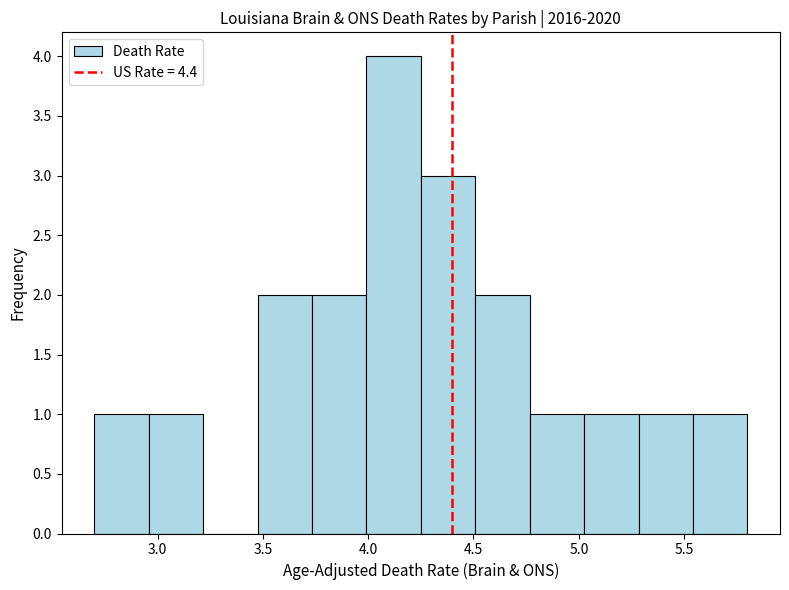

Over which range of the x-axis is the bar tallest?

4.00 to 4.25